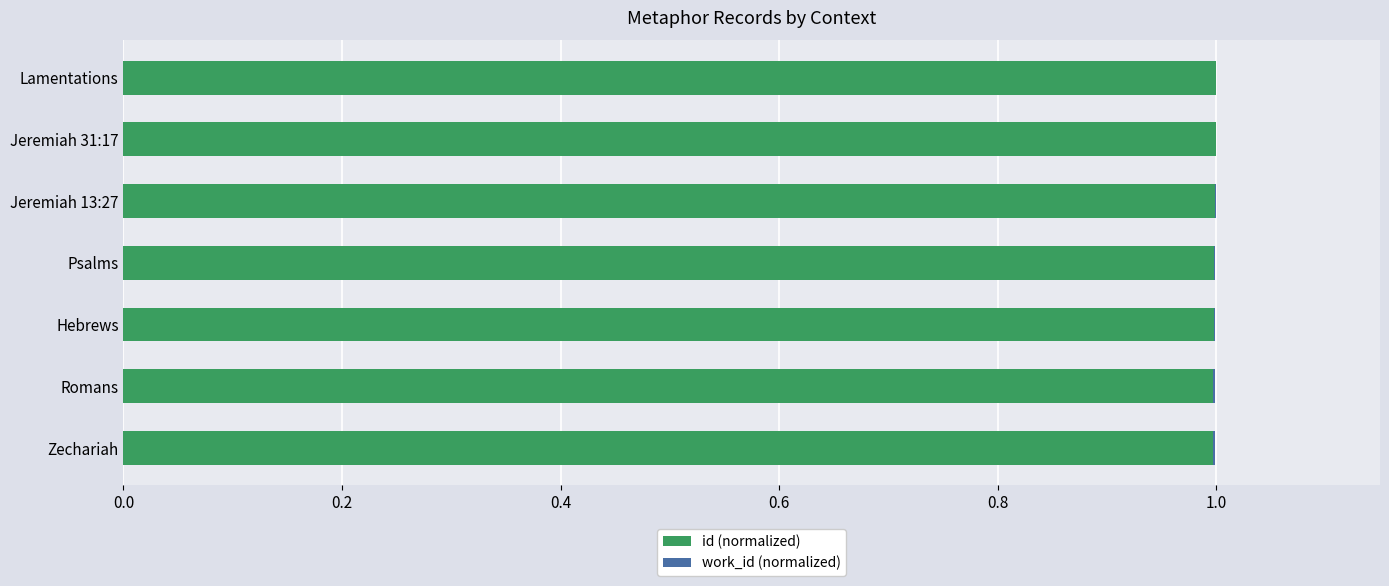

Rank the series by their average value, from lowest to highest.

work_id (normalized), id (normalized)